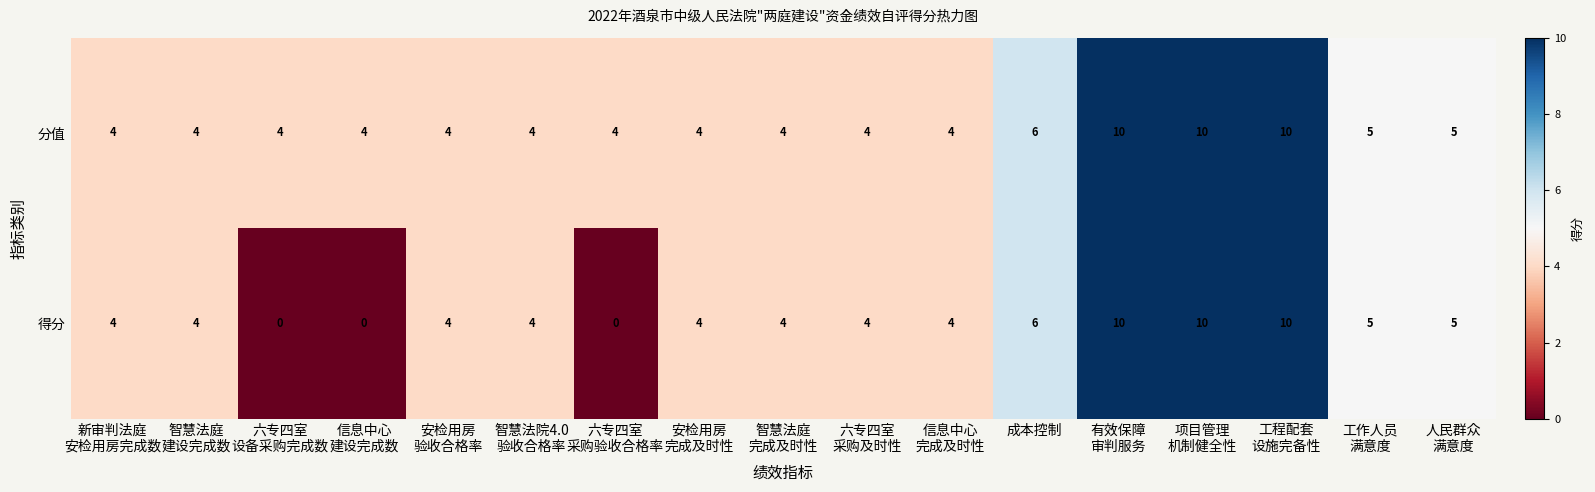

List the series in order of their overall mean, lowest first.

得分, 分值